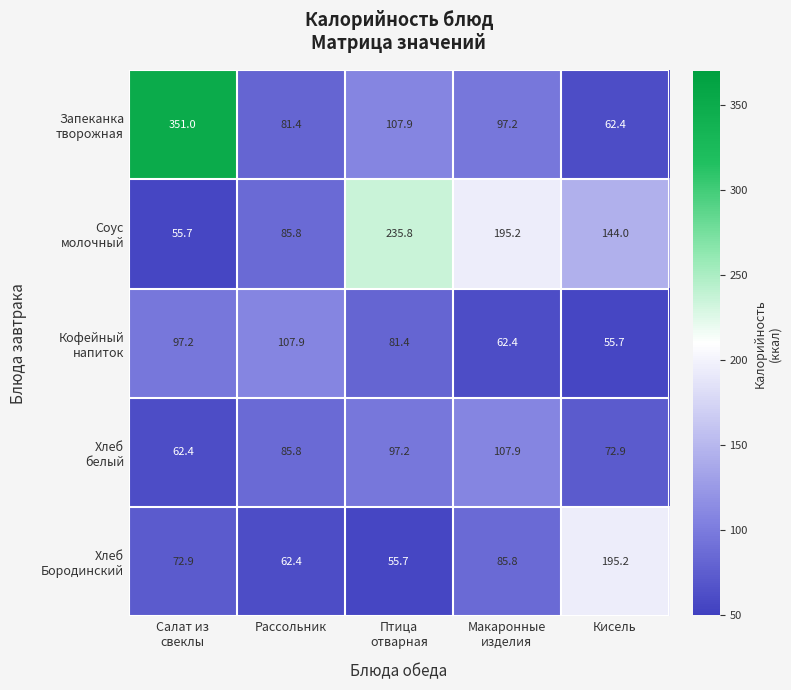

What is the spread (max minus min) of values at Кисель?

139.5